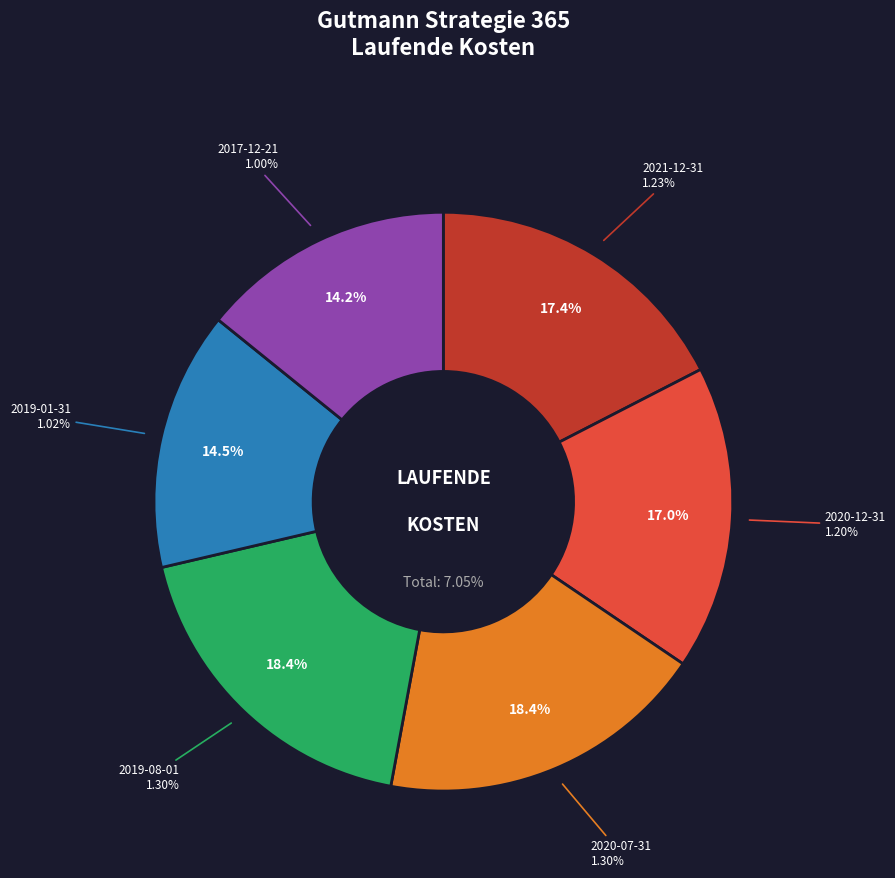

Does 2017-12-21 represent more than half of the total?

No